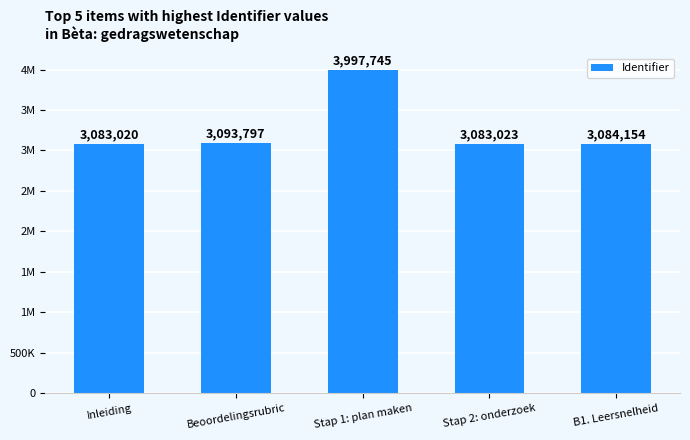

Does the chart contain any negative values?

No